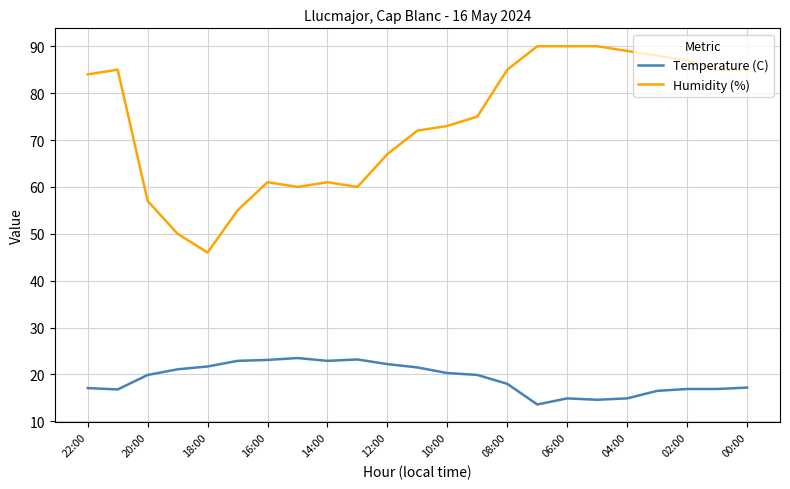

What is the average value of the Humidity (%) series?

73.7